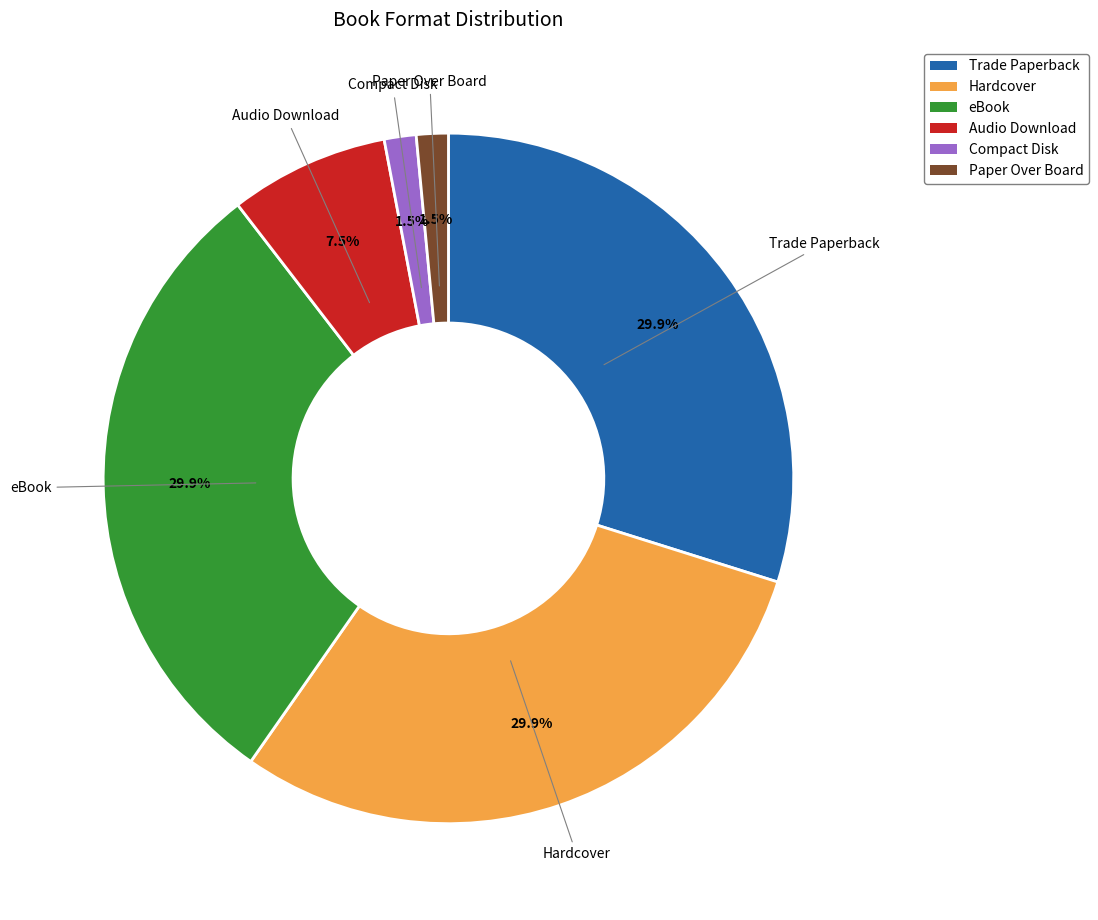

How many slices are in this pie chart?

6